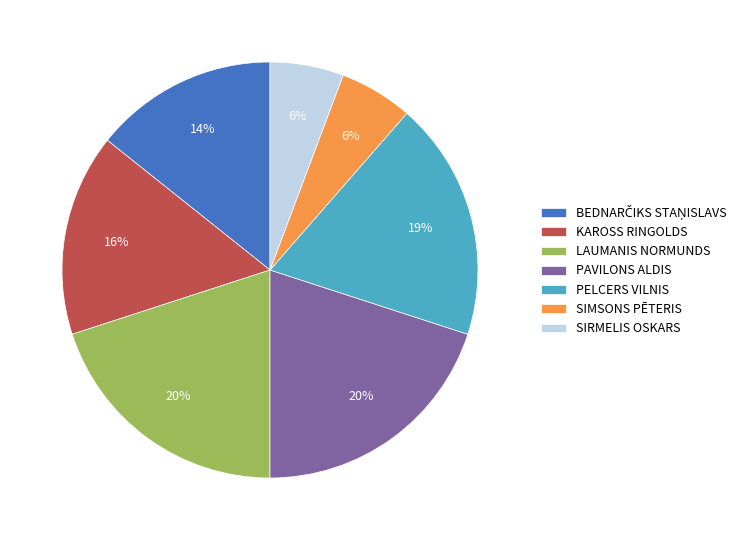

How many slices are in this pie chart?

7